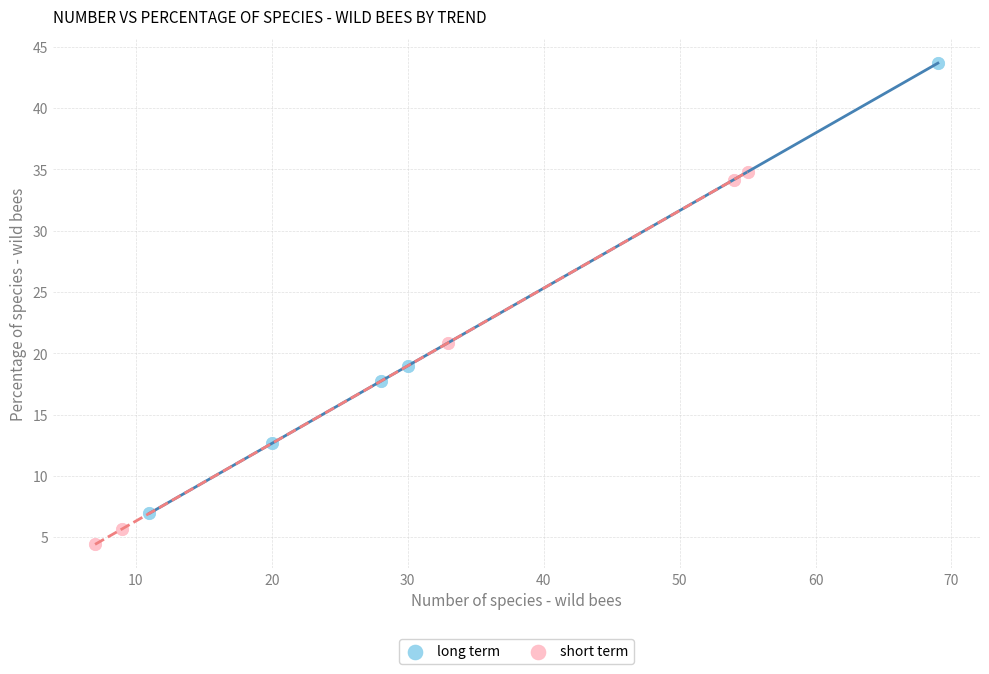

Which series reaches the maximum Y coordinate?

long term